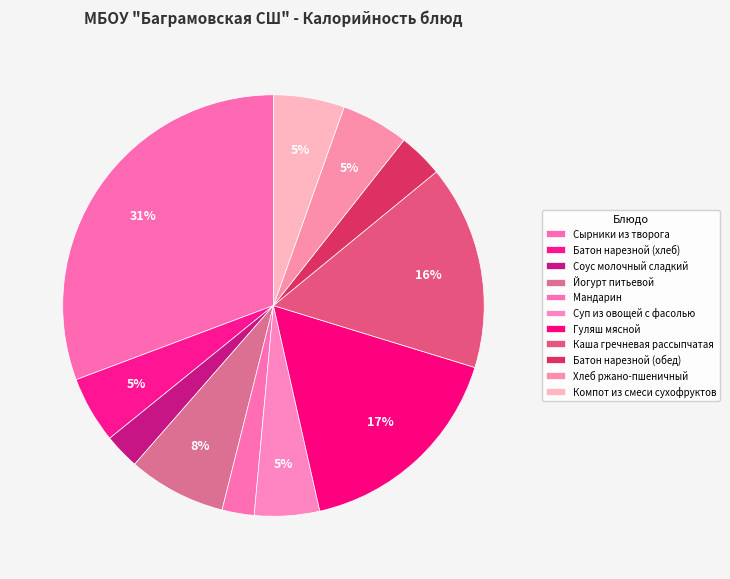

Do Батон нарезной (хлеб) and Соус молочный сладкий together represent more than half of the pie?

No